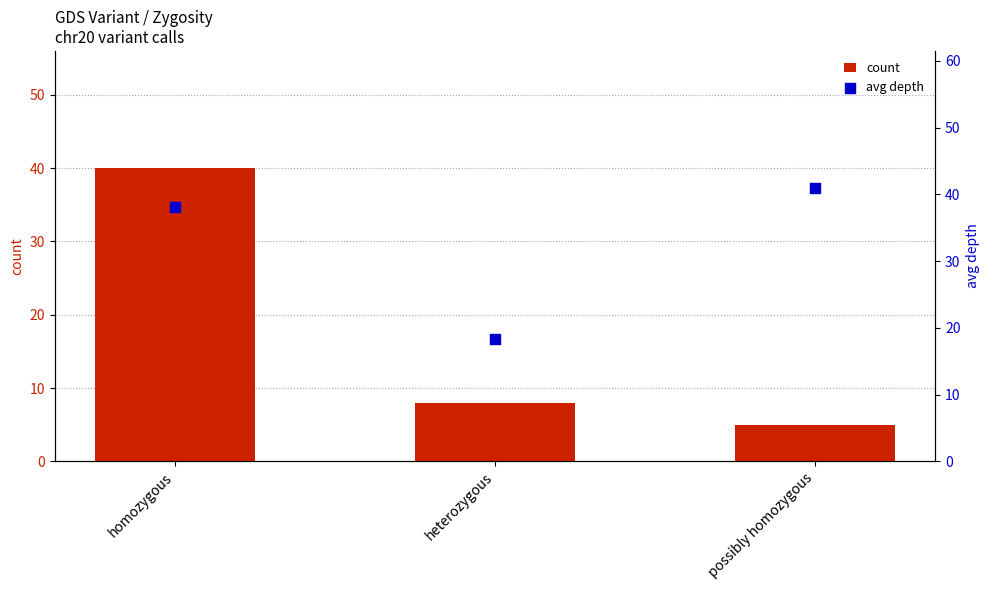

At which category is the sum across all series the highest?

homozygous